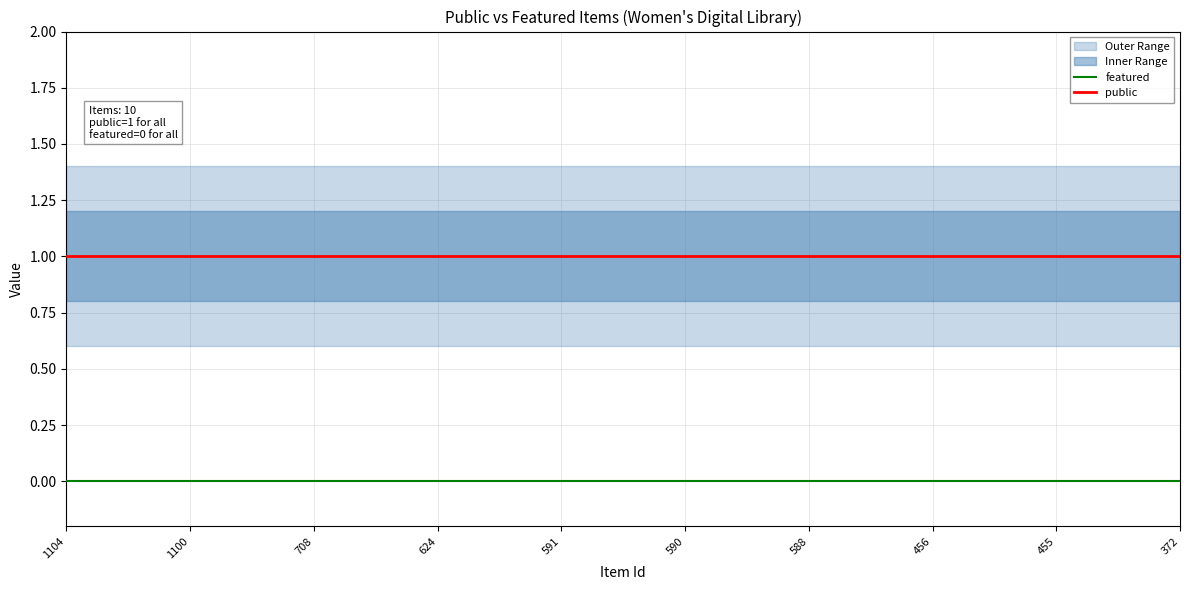

Rank the categories by featured value from lowest to highest.

1104, 1100, 708, 624, 591, 590, 588, 456, 455, 372